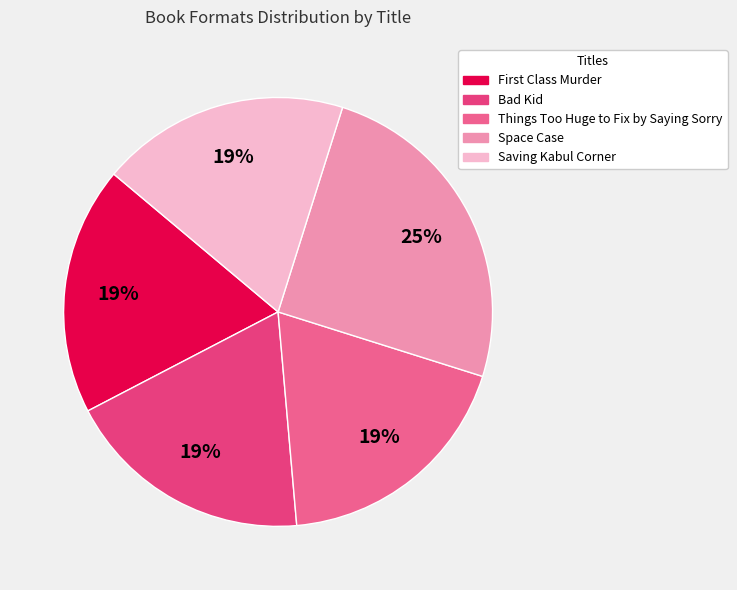

To the nearest percent, what is the average slice percentage?

20%